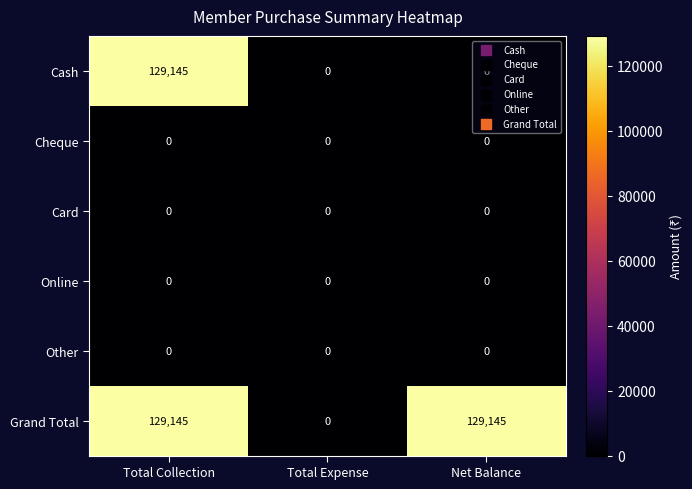

What is the total value across all series at Total Collection?

258290